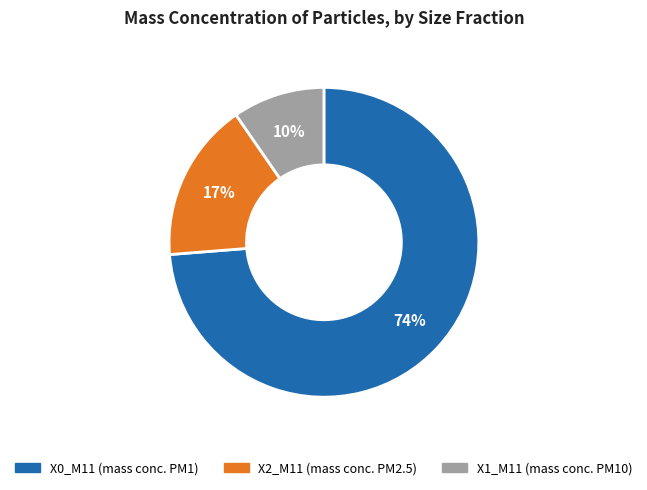

Is the sum of X2_M11 and X1_M11 greater than half?

No